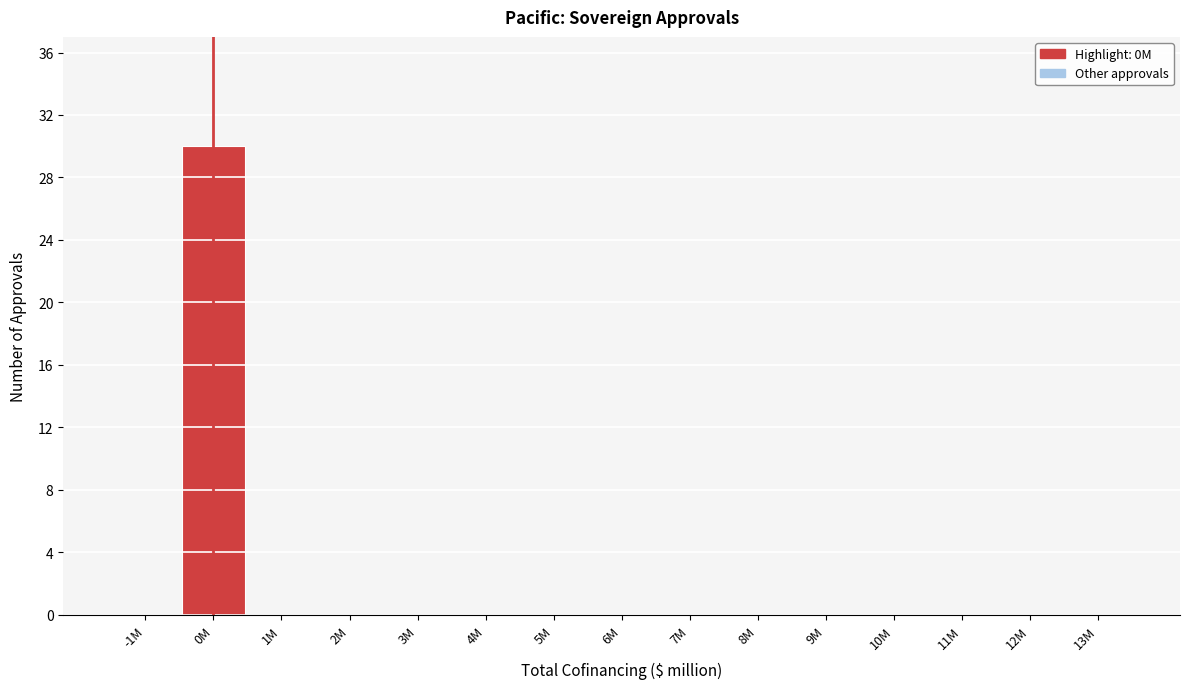

Reading left to right, what are all the values shown in this chart?

-1M=0	0M=30	1M=0	2M=0	3M=0	4M=0	5M=0	6M=0	7M=0	8M=0	9M=0	10M=0	11M=0	12M=0	13M=0